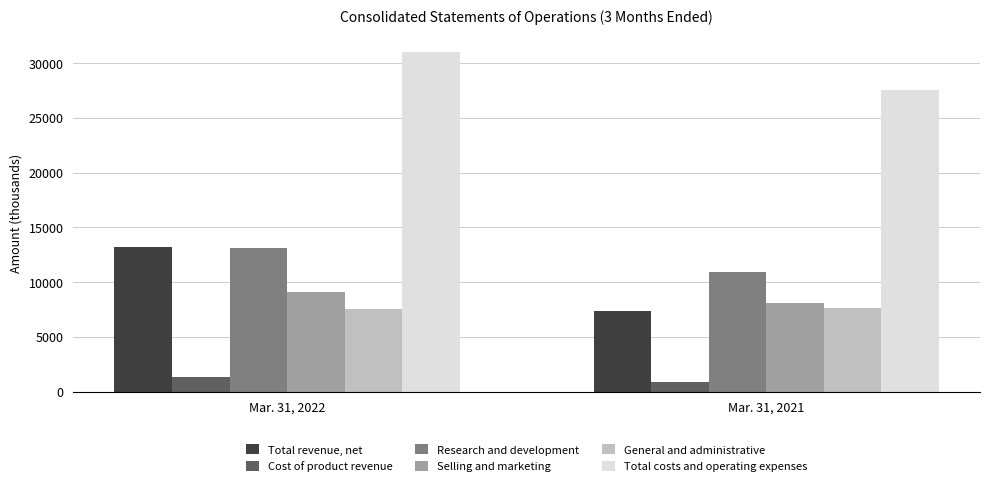

What is the difference between the maximum and minimum values in the Total costs and operating expenses series?

3450